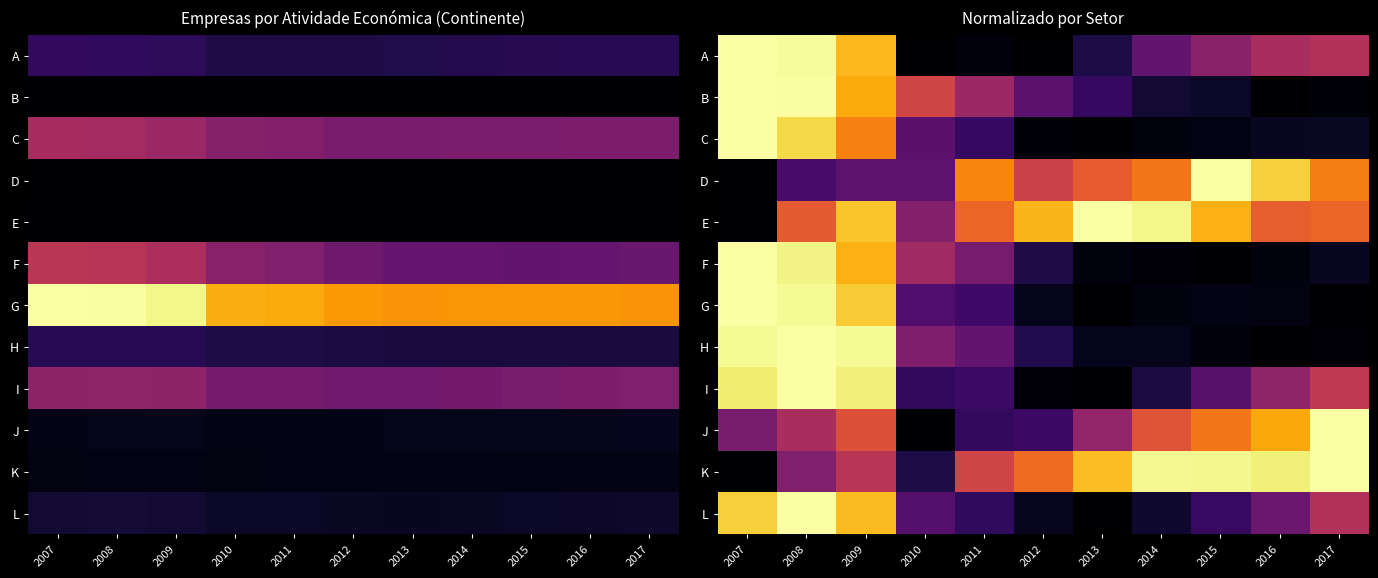

List the labels in order of C value, largest first.

2007, 2008, 2009, 2010, 2011, 2017, 2016, 2015, 2014, 2012, 2013